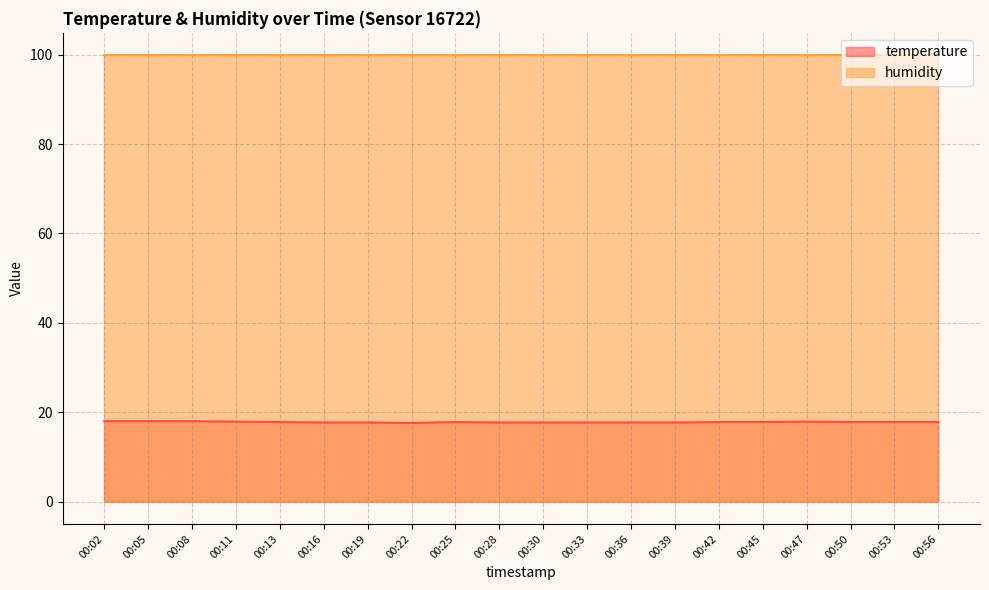

The chart shows a value of 17.7 at 00:16. True or false?

True